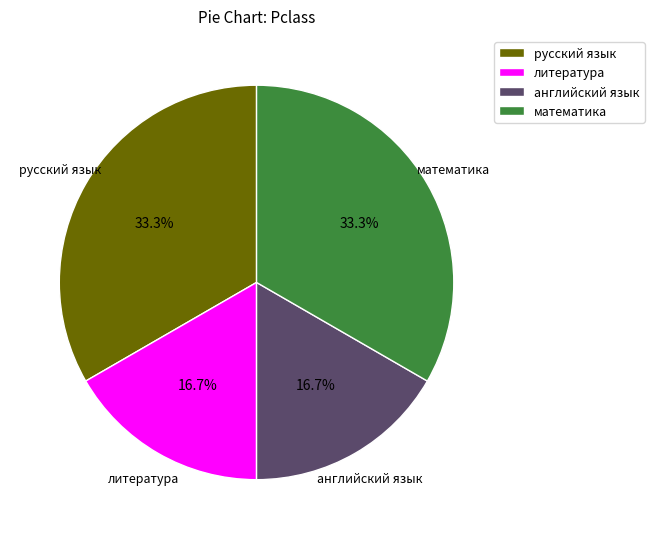

Combined, do литература and английский язык account for over 50%?

No